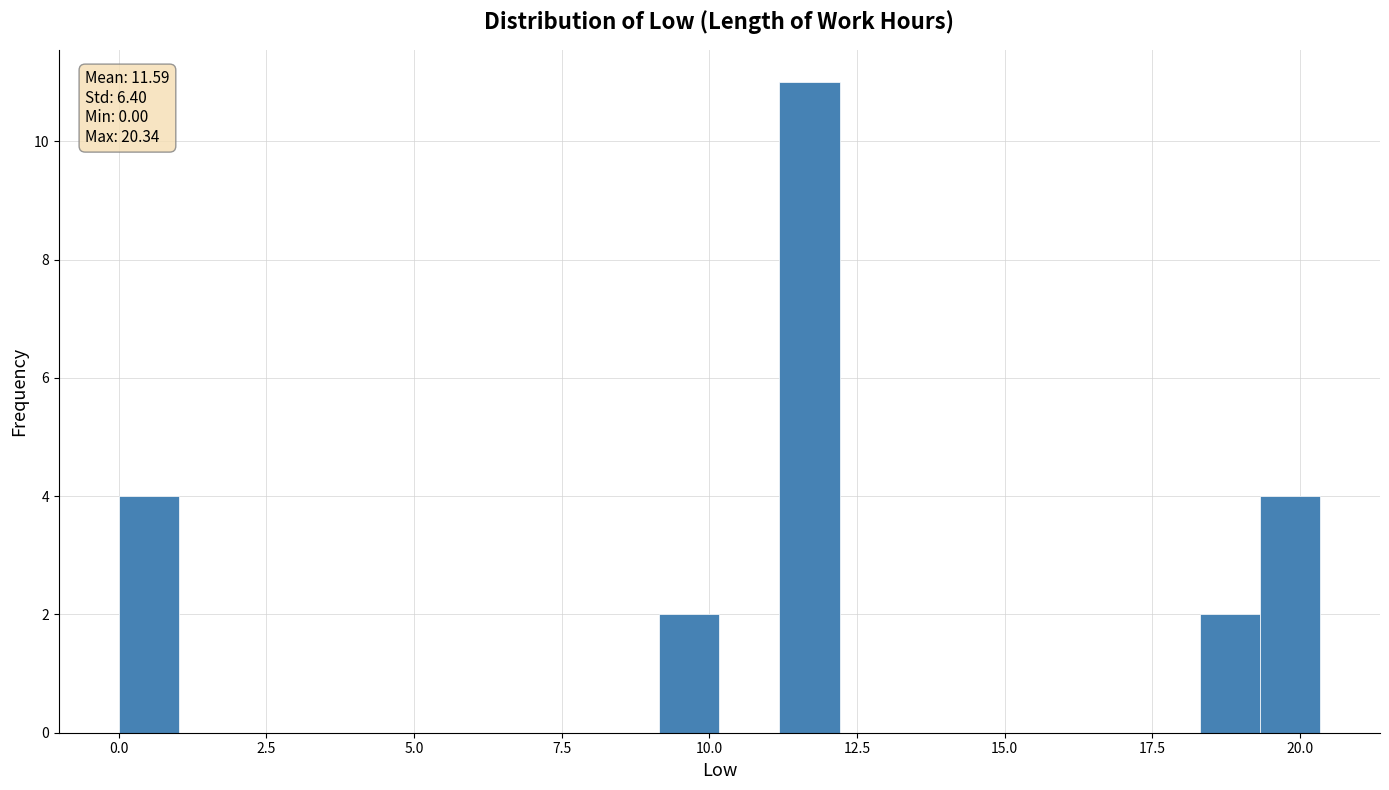

Around what value on the x-axis is the tallest bar? Give the approximate position of its centre, as read against the axis.

11.5